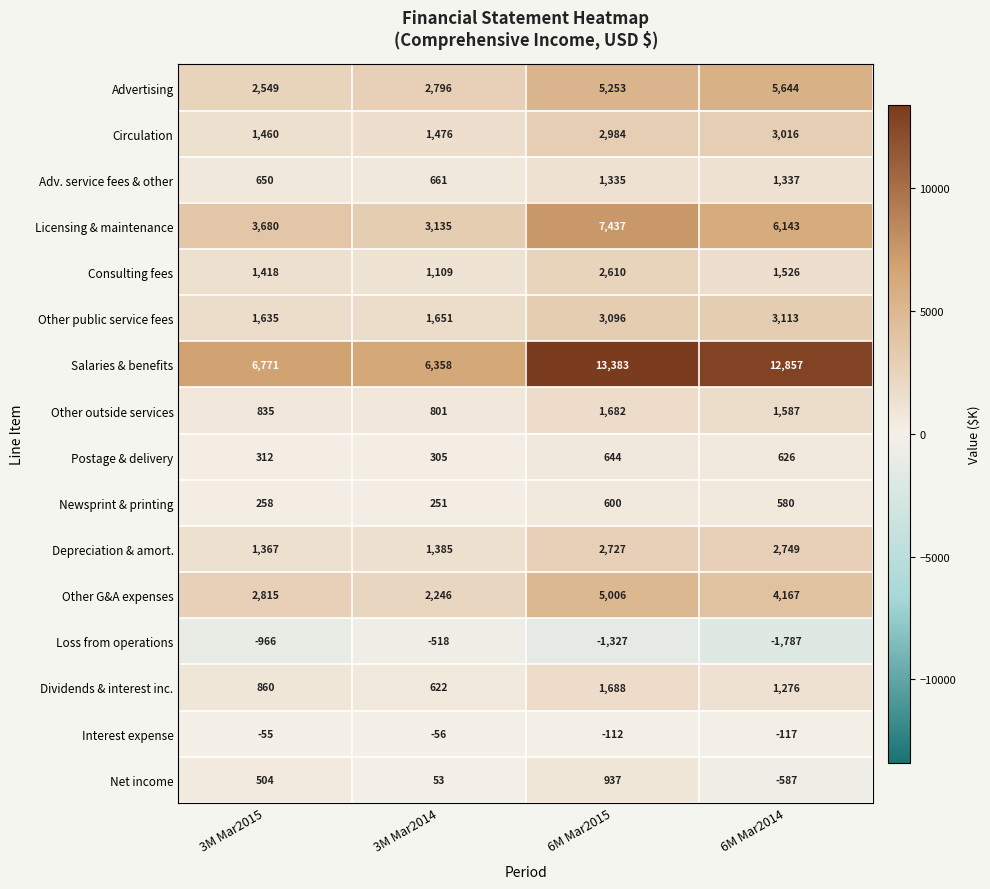

Read the Other G&A expenses value at 6M Mar2014.

4167